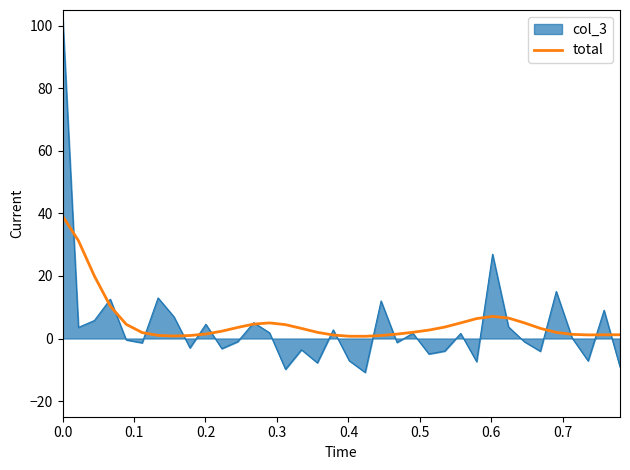

Which series has the largest range (max minus min)?

col_3